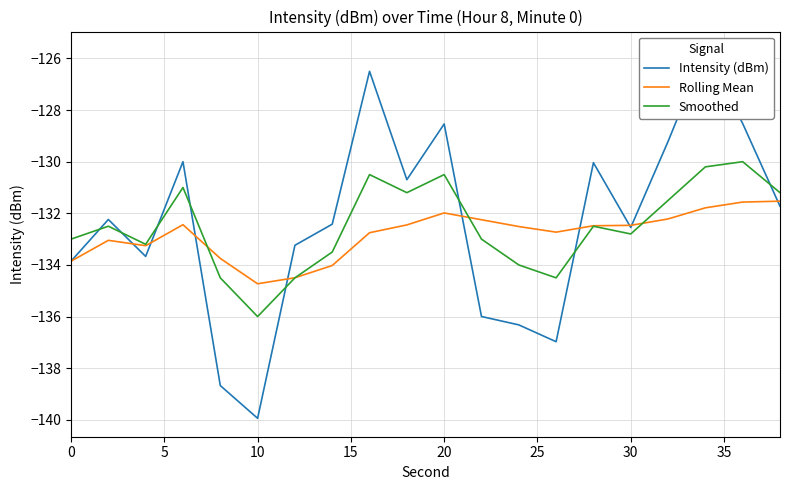

What value does the Rolling Mean series have at 0?

-133.9